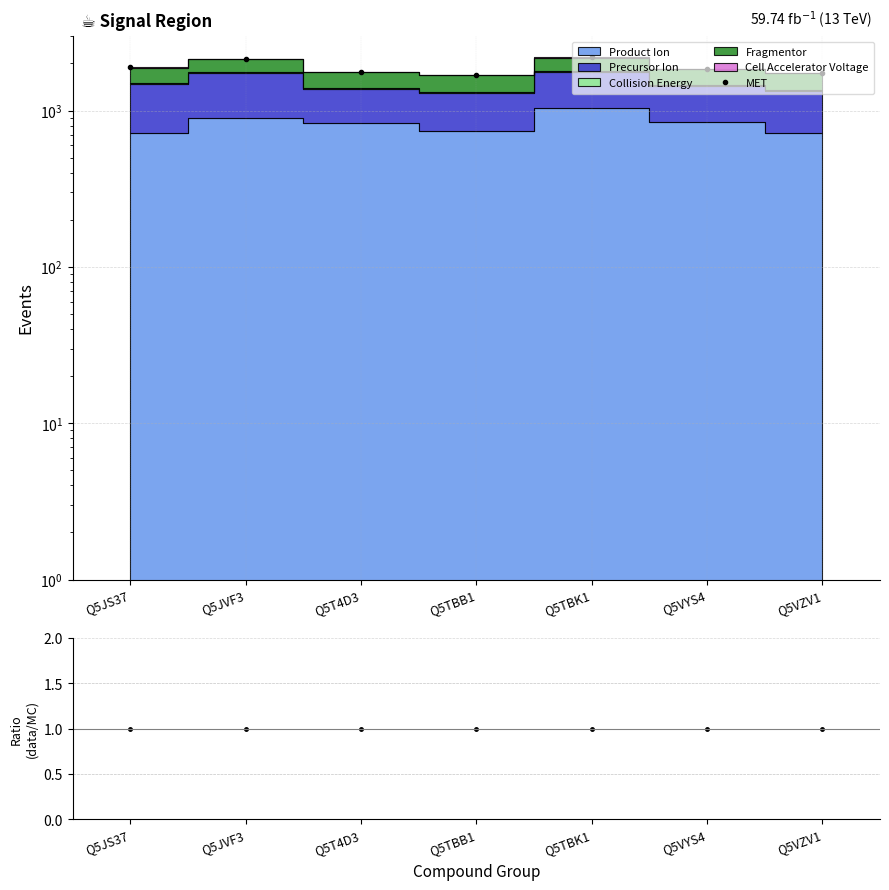

Rank the categories by data/MC value from highest to lowest.

Q5JS37, Q5JVF3, Q5T4D3, Q5TBB1, Q5TBK1, Q5VYS4, Q5VZV1